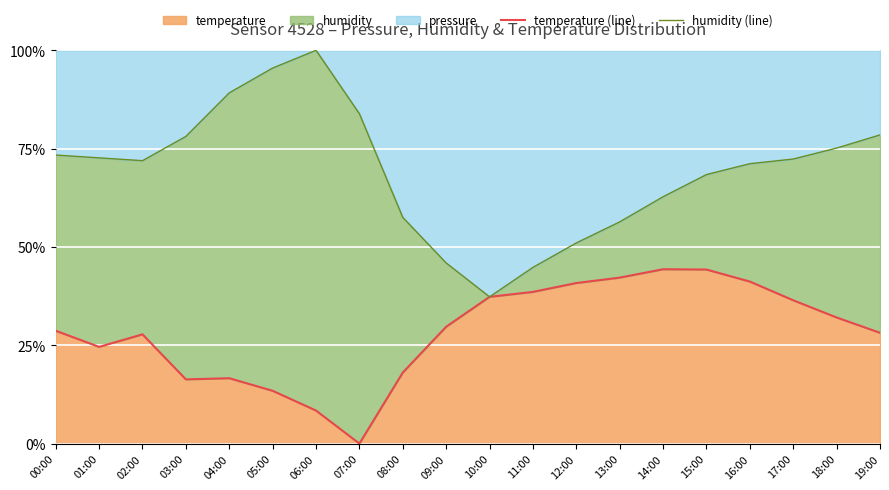

True or false: temperature (line) and humidity (line) intersect in this chart.

False